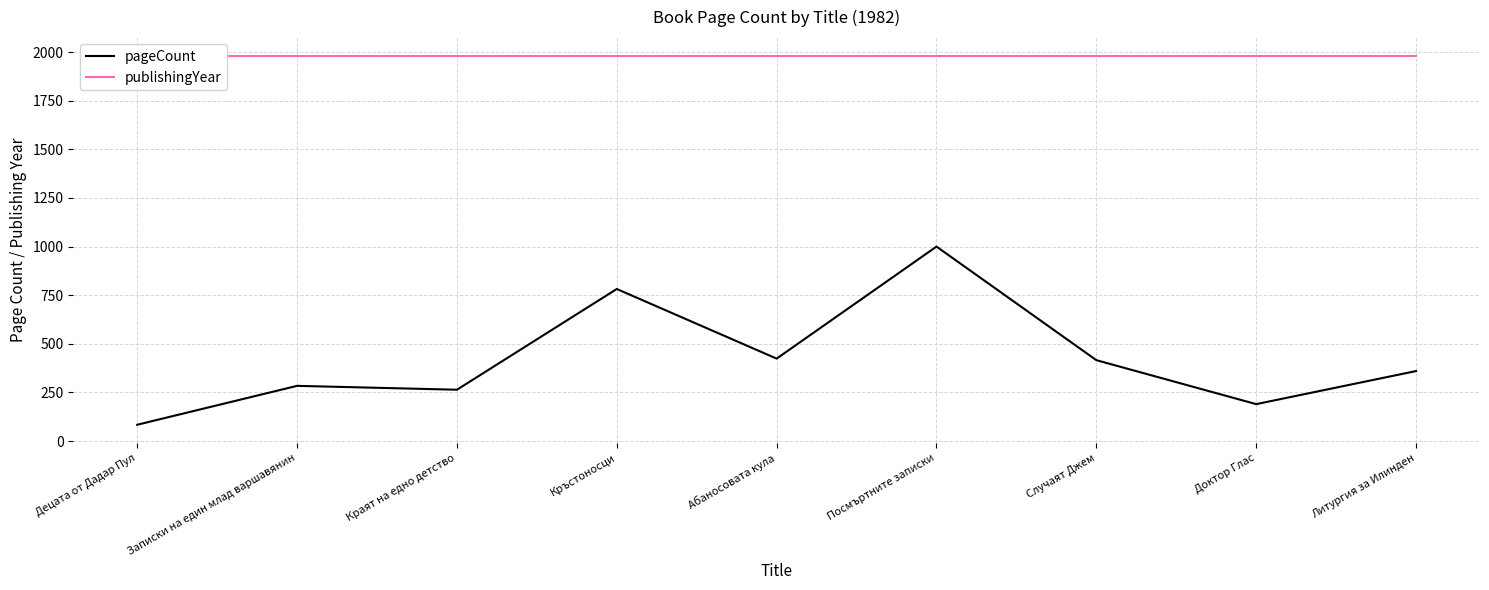

Does the chart have visible grid lines?

Yes